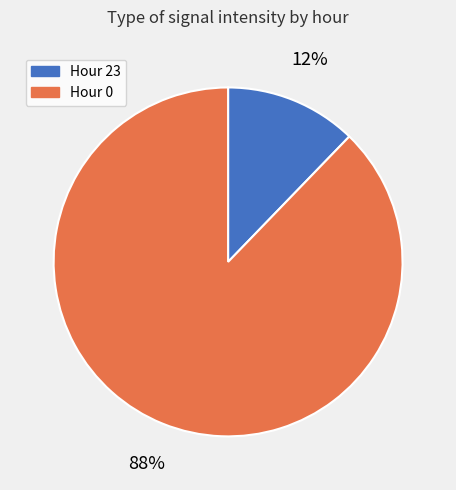

Does Hour 23 account for over 50% of the chart?

No